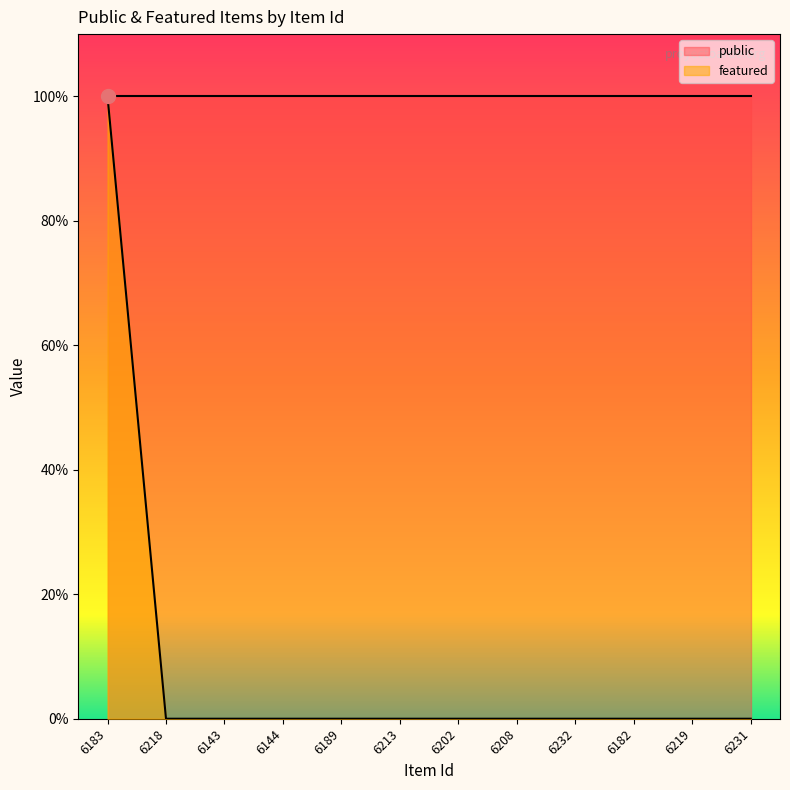

At which label is the value closest to 0?

6218